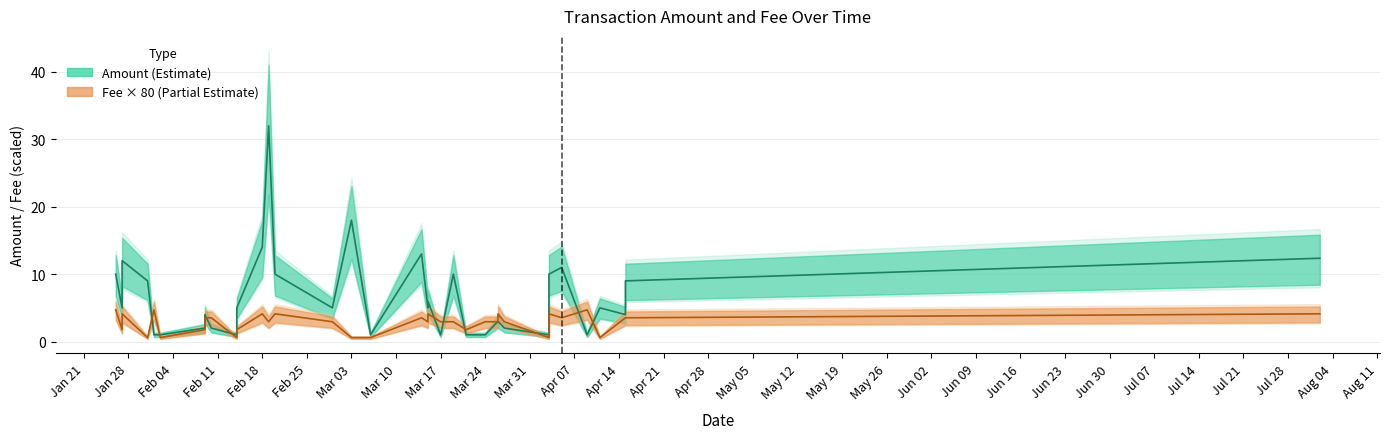

What is the label of the 20th point from the left?

2020-03-15